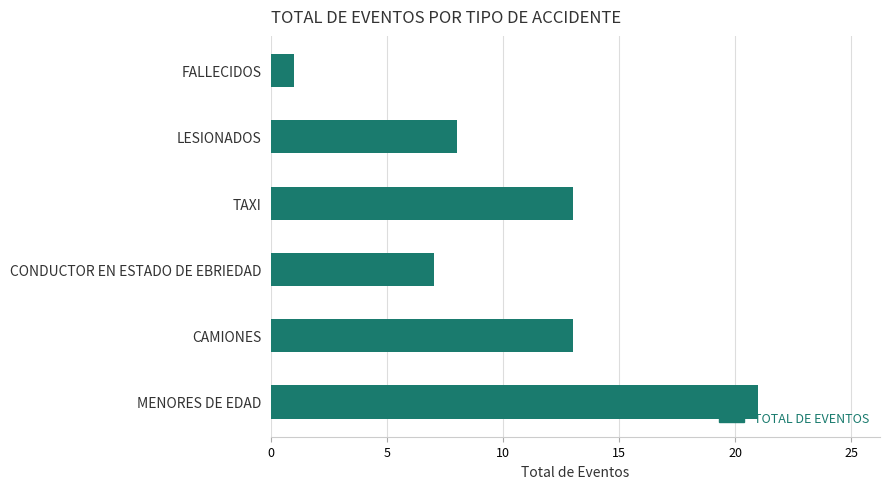

Reading top to bottom, what are all the values shown in this chart?

FALLECIDOS=1	LESIONADOS=8	TAXI=13	CONDUCTOR EN ESTADO DE EBRIEDAD=7	CAMIONES=13	MENORES DE EDAD=21